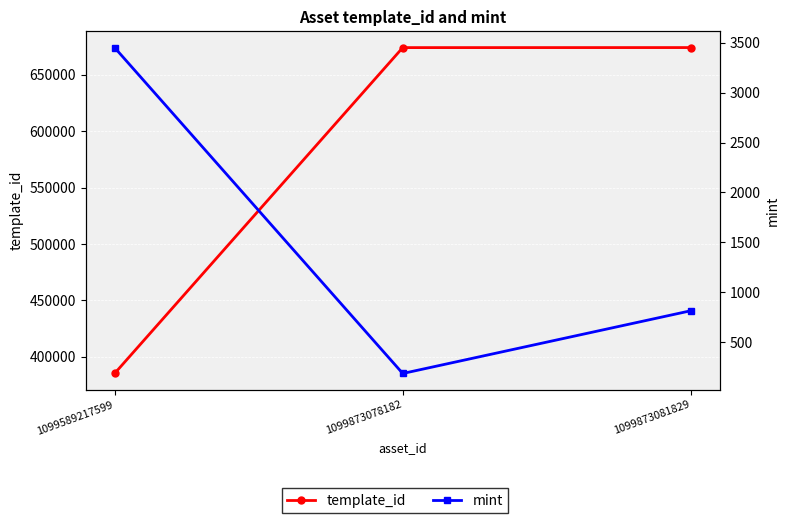

Reading right to left, what are all the values shown in this chart?

template_id: 674183	674151	385161
mint: 817	189	3450